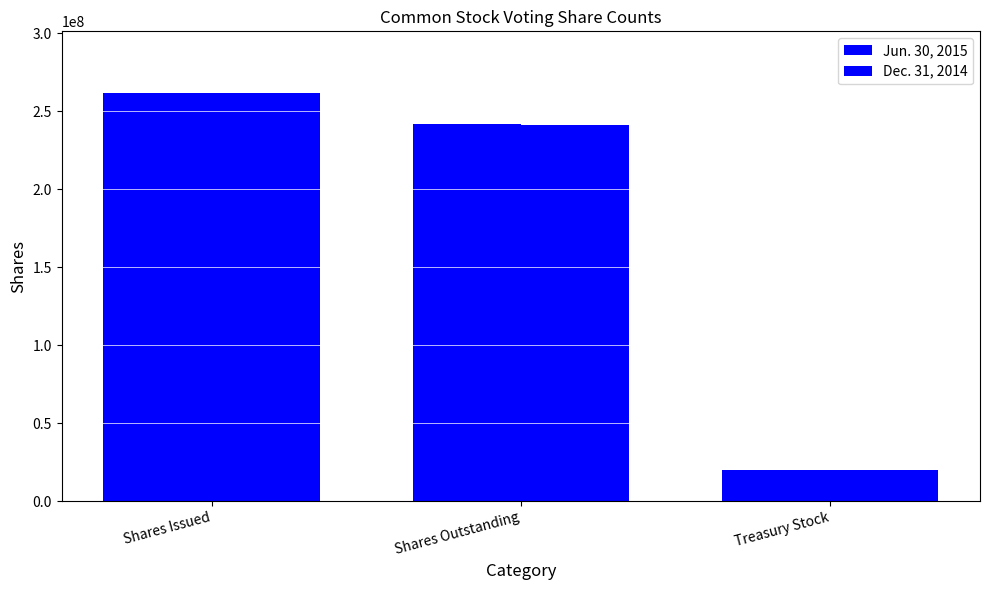

How many groups of bars are there?

3